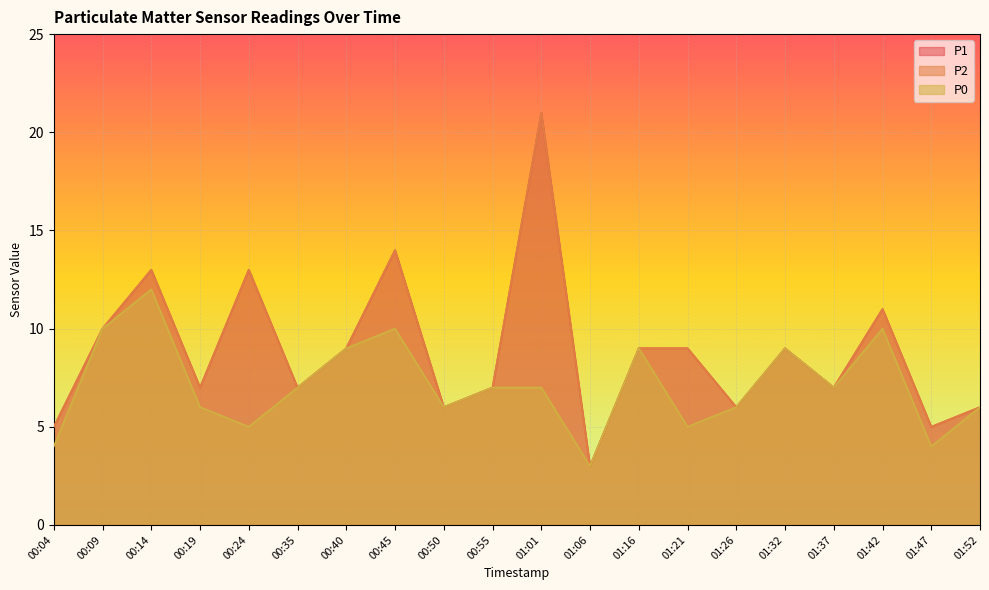

True or false: P1 and P2 cross at least once.

False